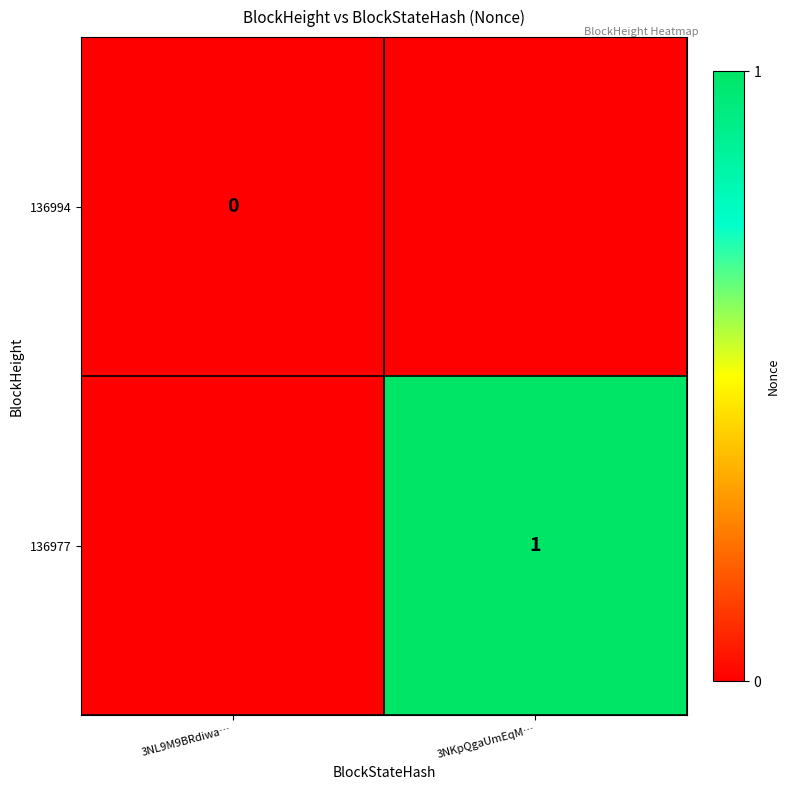

True or false: 136977 has a value of 1.7 at 3NKpQgaUmEqM….

False